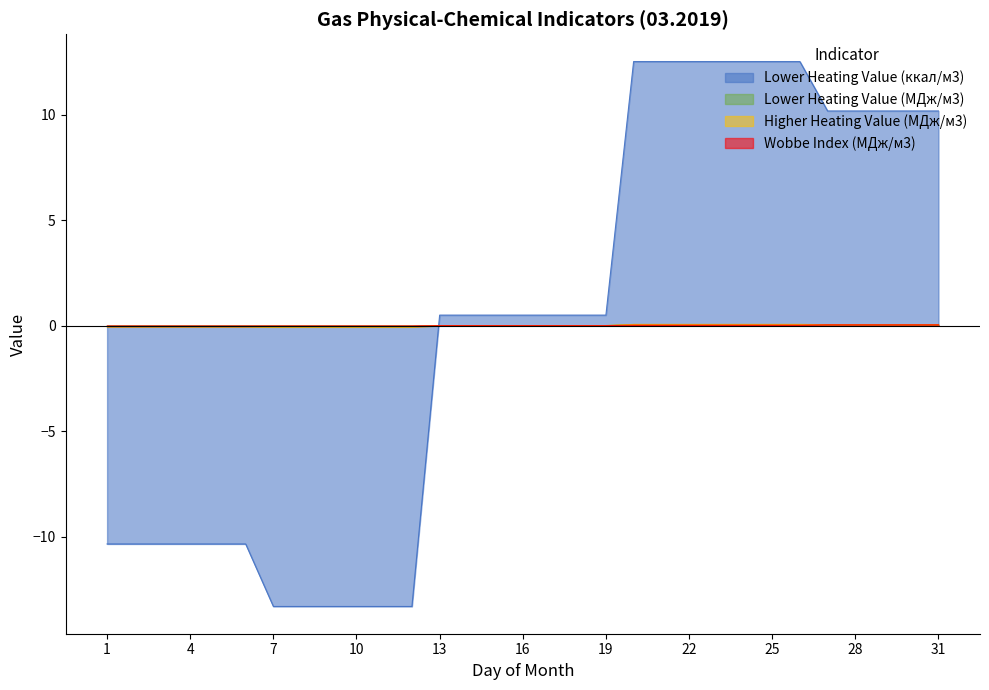

What is the smallest value displayed?

-13.3